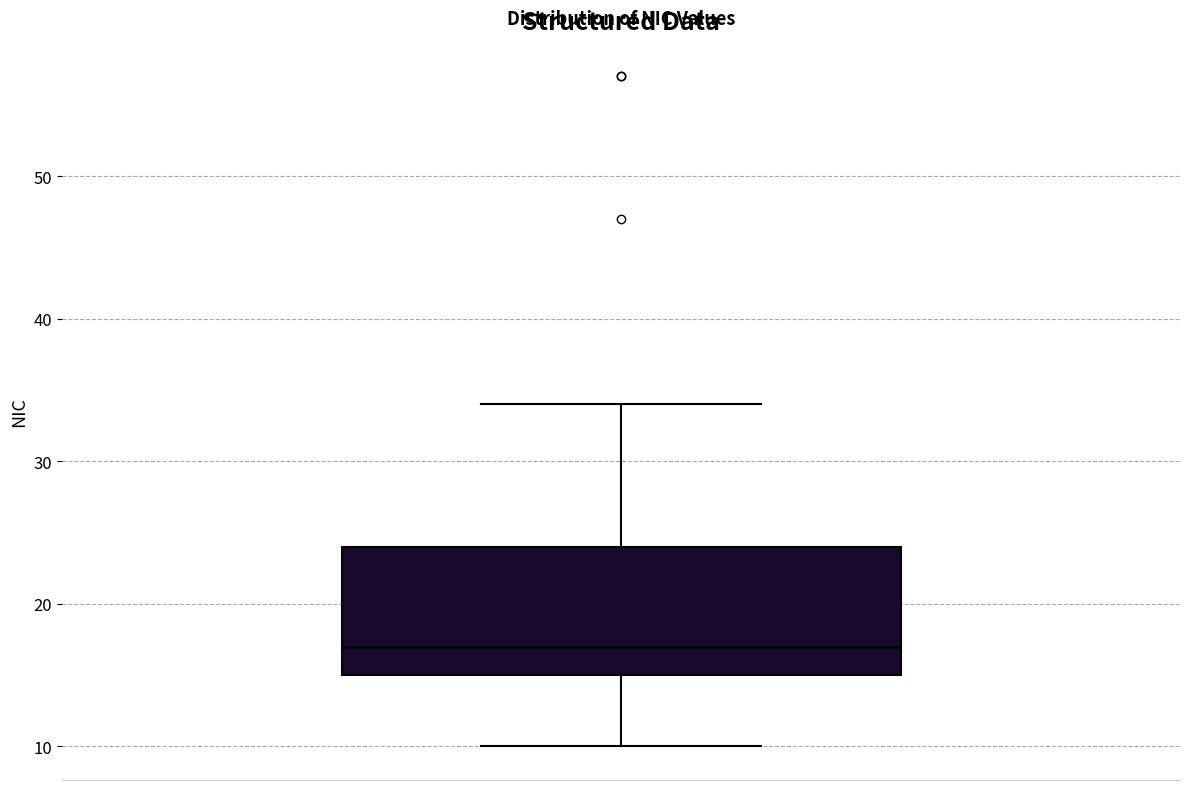

Where does the upper whisker of the box end on the y-axis? The values are not printed on the chart, so give them approximately, as read against the axis.

34